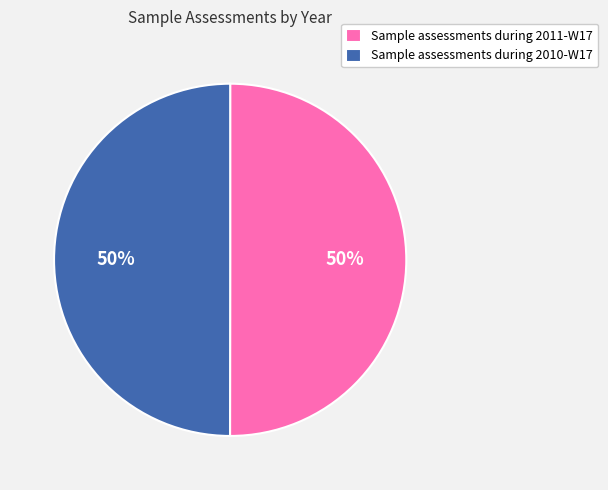

Do Sample assessments during 2011-W17 and Sample assessments during 2010-W17 together represent more than half of the pie?

Yes